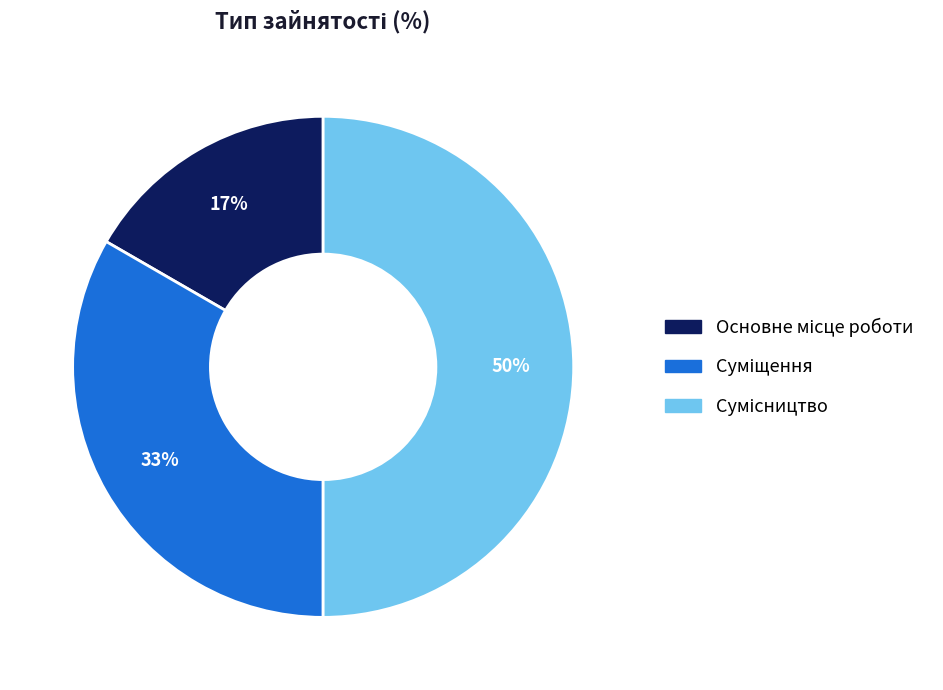

To the nearest percent, what is the difference between the largest and smallest slice percentages?

33%